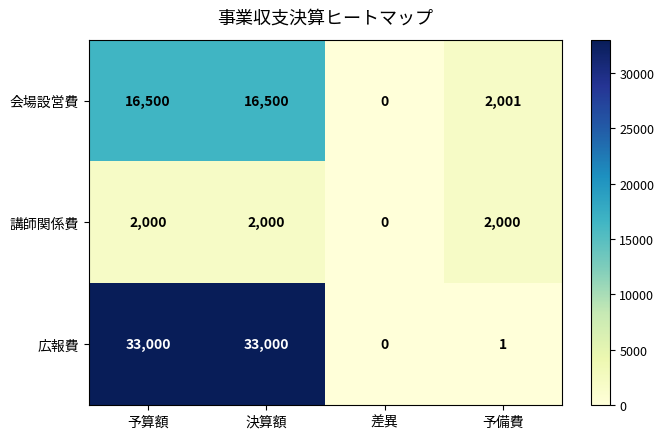

What is the difference between the highest and lowest values at 決算額?

31000